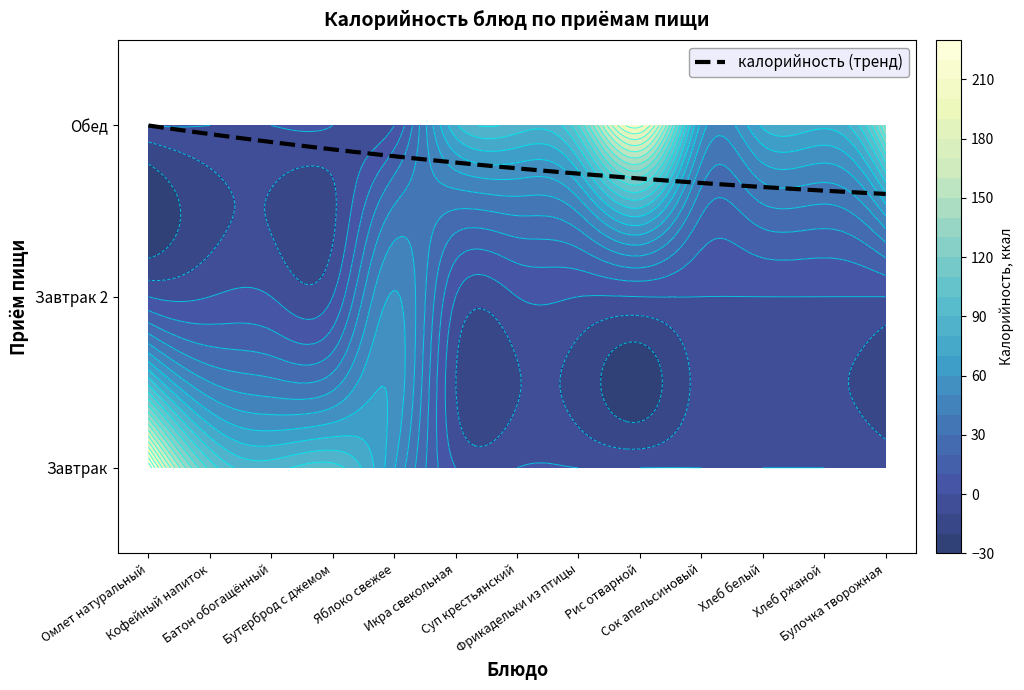

At how many categories does at least one series exceed 28?

4